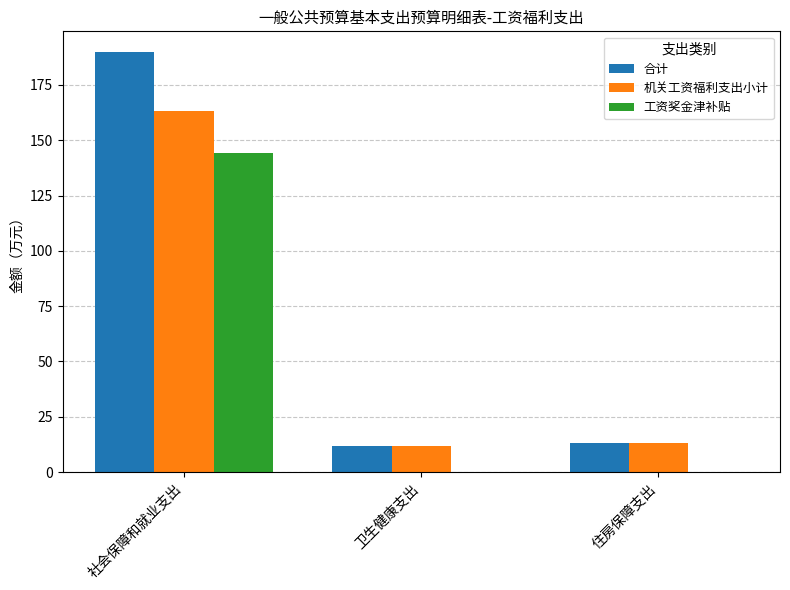

What is the maximum value for 工资奖金津补贴?

144.2